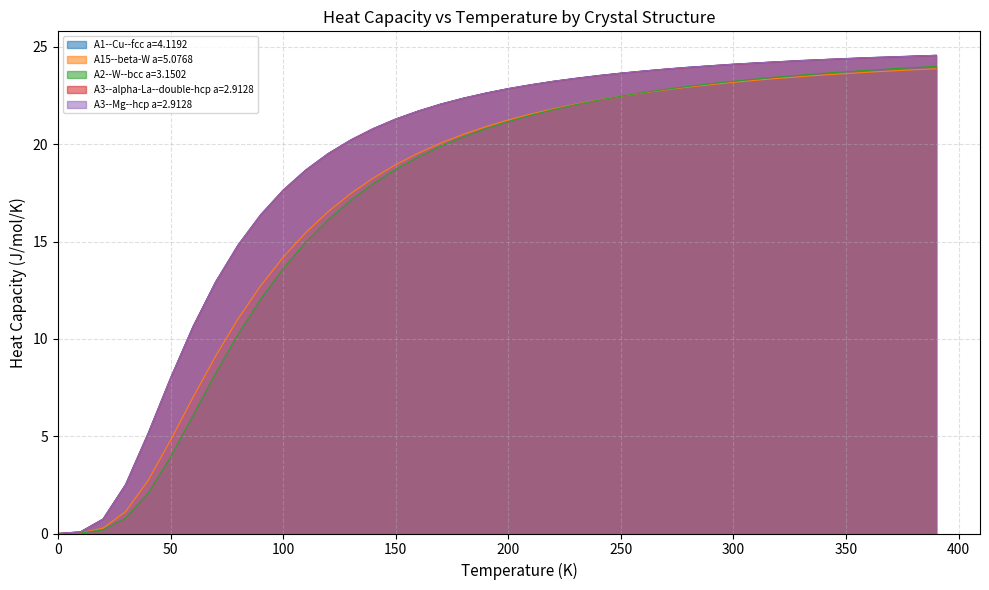

What is the difference between the maximum and second lowest values in the A2--W--bcc a=3.1502 series?

24.0